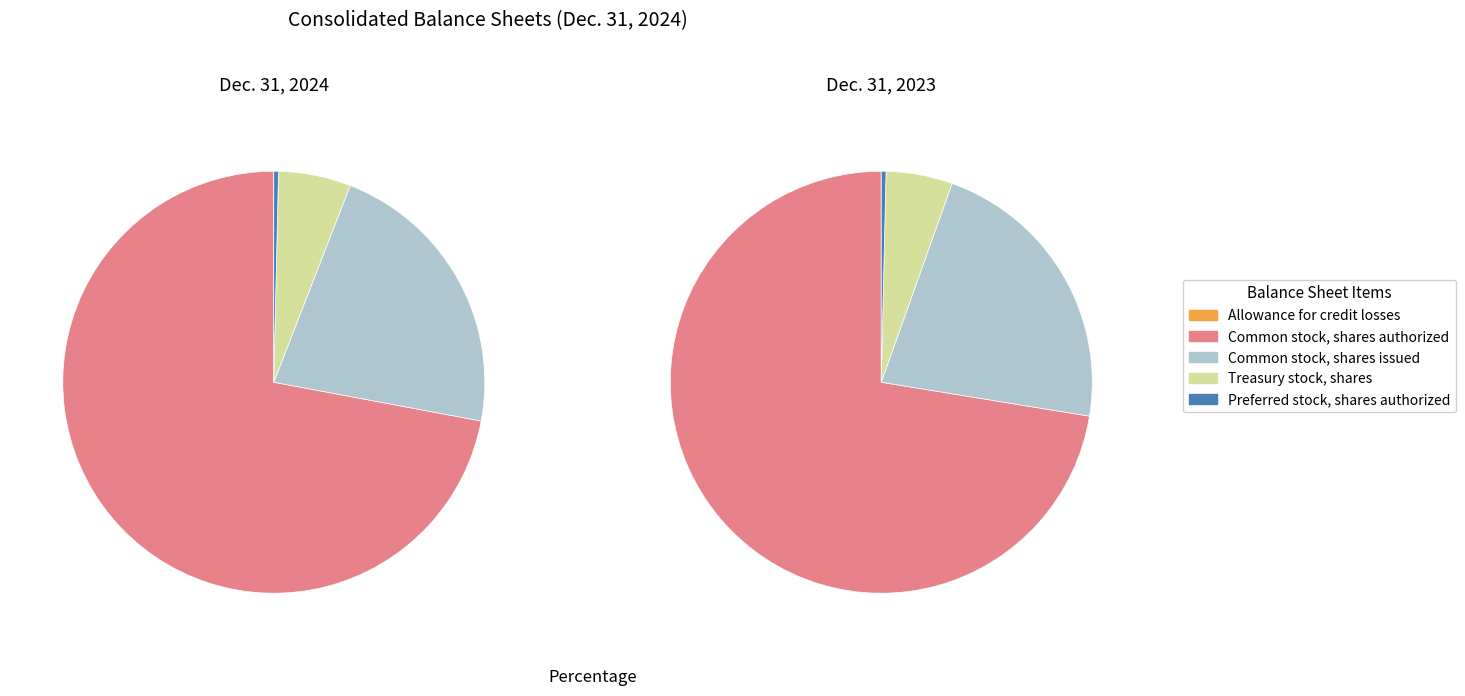

The Allowance for credit losses slice represents 0% of the pie. True or false?

True